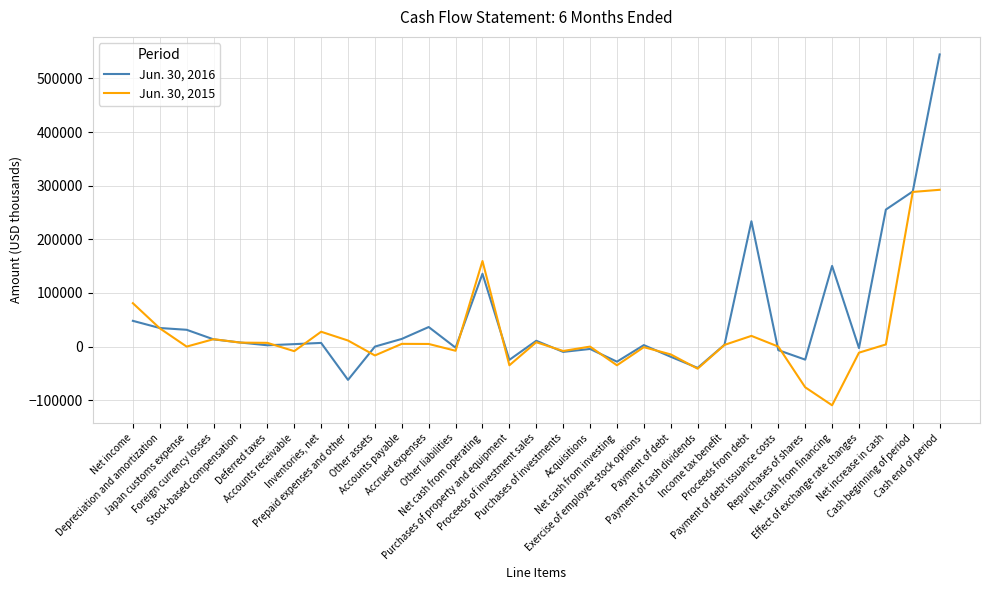

List the series in order of their peak value, lowest first.

Jun. 30, 2015, Jun. 30, 2016